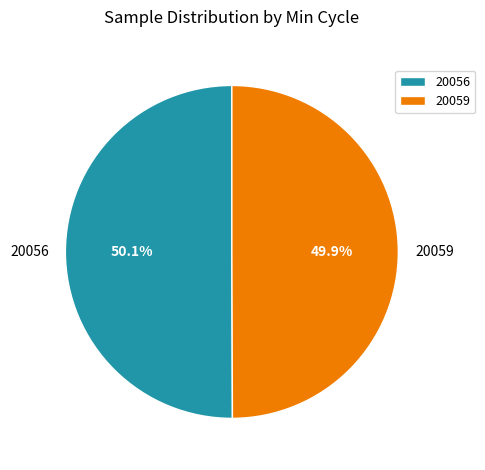

What is the ratio of the value at 20059 to the value at 20056?

1.0